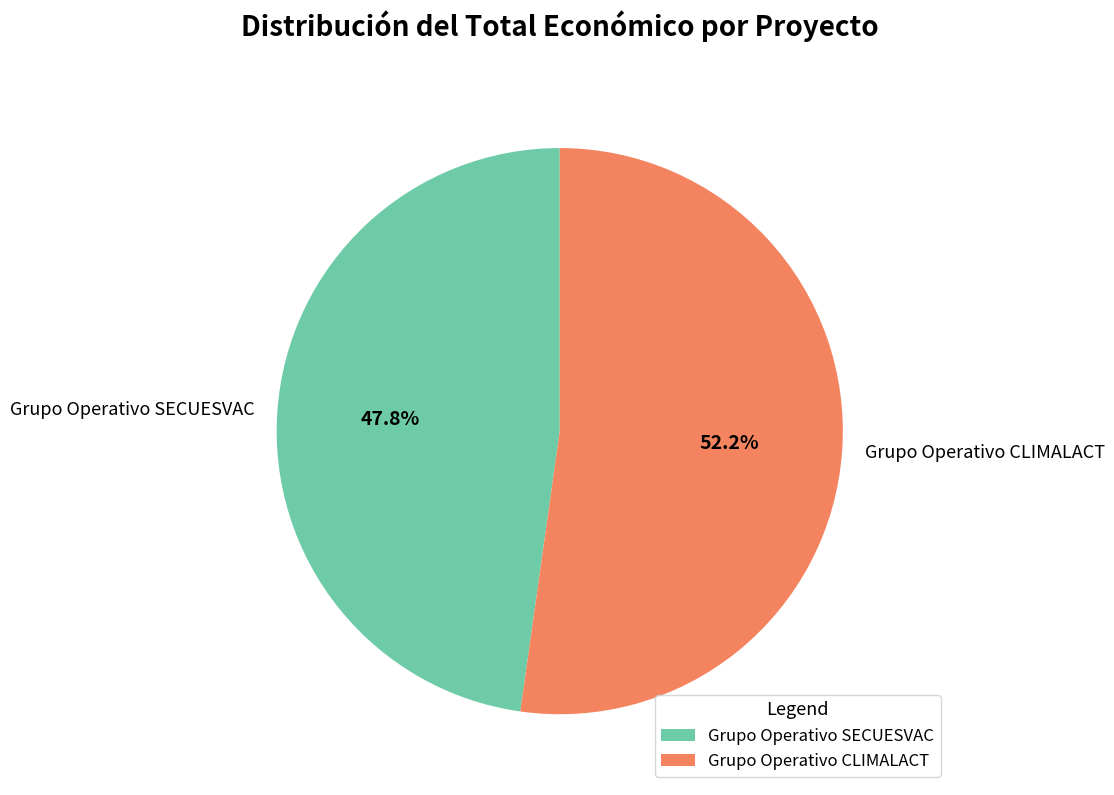

To the nearest percent, what is the average slice percentage?

50%